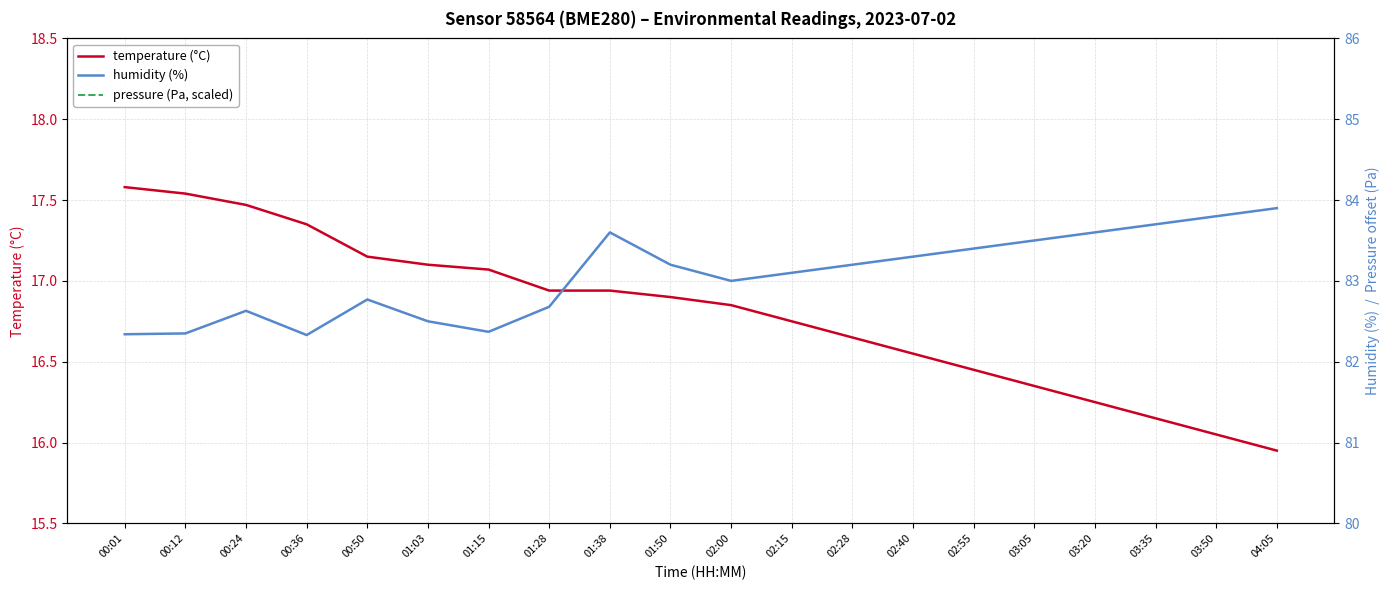

Reading left to right, list all the values displayed in this chart.

temperature (°C): 17.6	17.5	17.5	17.4	17.1	17.1	17.1	16.9	16.9	16.9	16.9	16.8	16.6	16.6	16.4	16.4	16.2	16.1	16.1	15.9
humidity (%): 82.3	82.3	82.6	82.3	82.8	82.5	82.4	82.7	83.6	83.2	83.0	83.1	83.2	83.3	83.4	83.5	83.6	83.7	83.8	83.9
pressure (Pa, scaled): 10.6	11.0	6.4	11.0	12.4	12.0	12.5	13.3	14.3	14.8	15.2	15.8	16.2	16.6	17.0	17.4	17.8	18.2	18.6	19.0